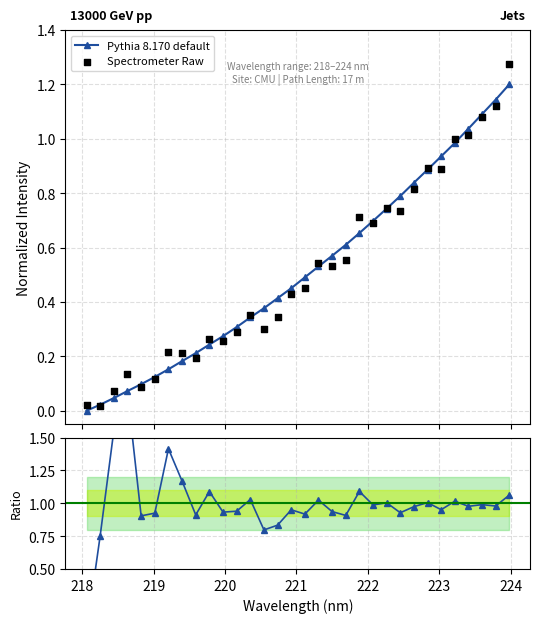

How many values in Pythia 8.170 default are above zero?

31